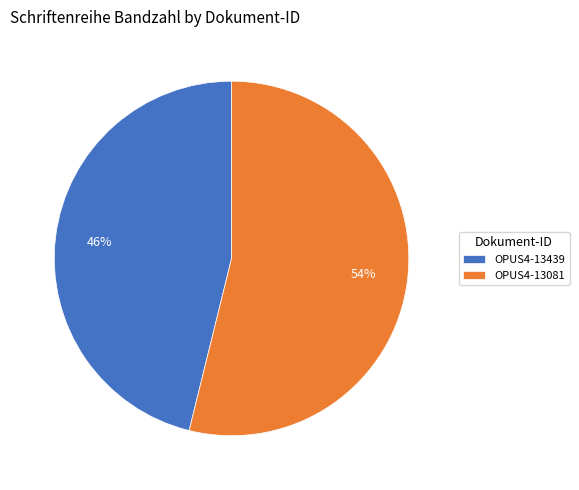

Which category has the biggest portion of the pie?

OPUS4-13081